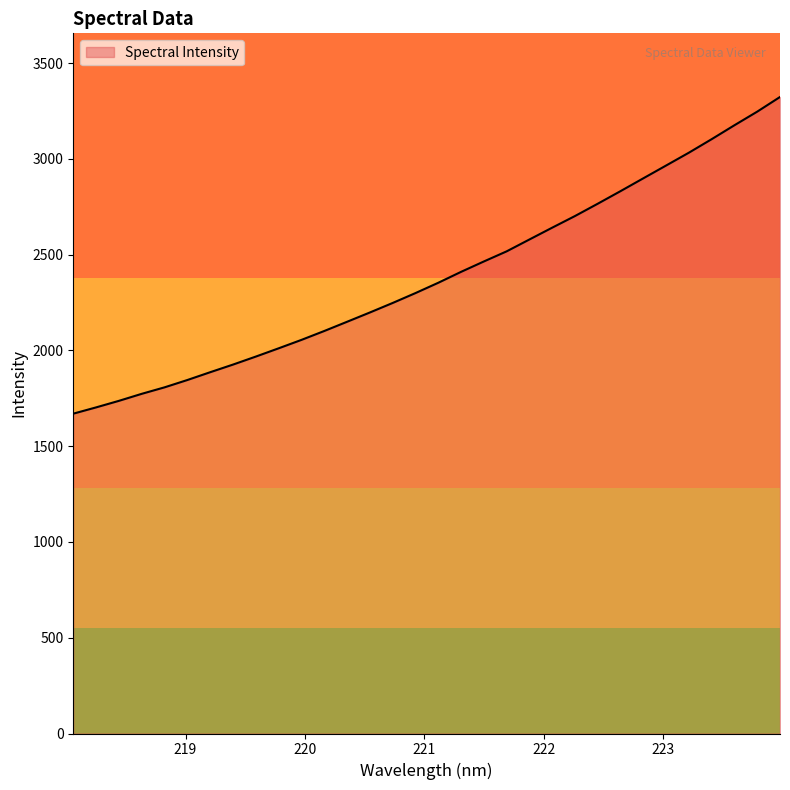

What is the smallest value displayed?

1669.6